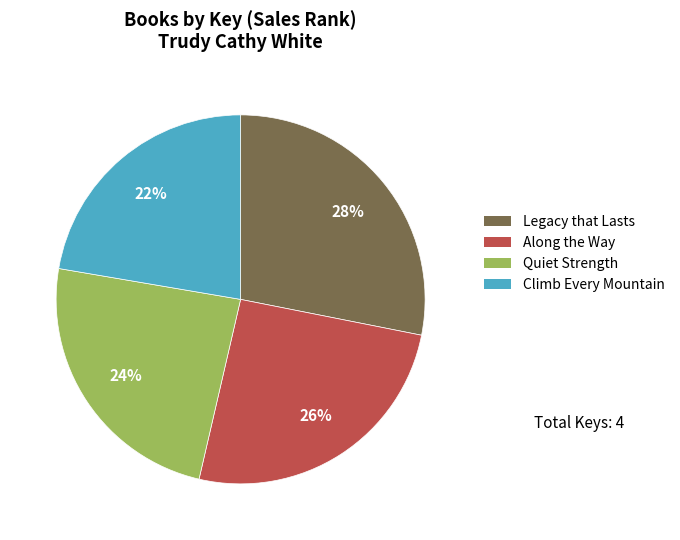

Is it true that Legacy that Lasts is 36% of the pie?

False